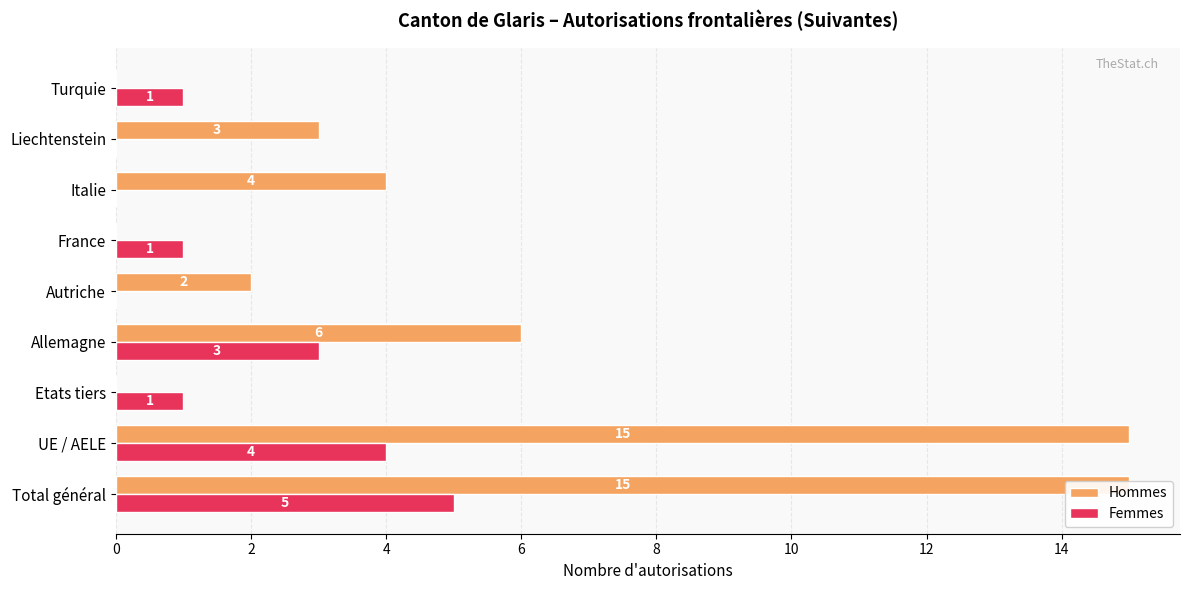

Reading right to left, transcribe all the data shown in this chart.

Hommes: 0	3	4	0	2	6	0	15	15
Femmes: 1	0	0	1	0	3	1	4	5